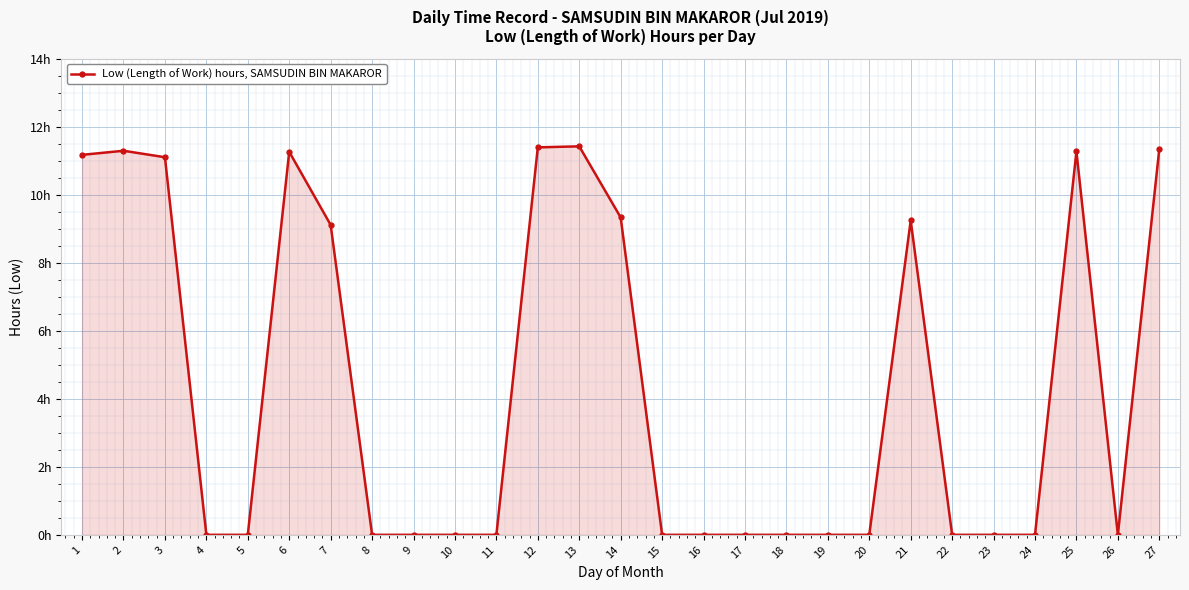

What is the approximate value at 1?

11.2